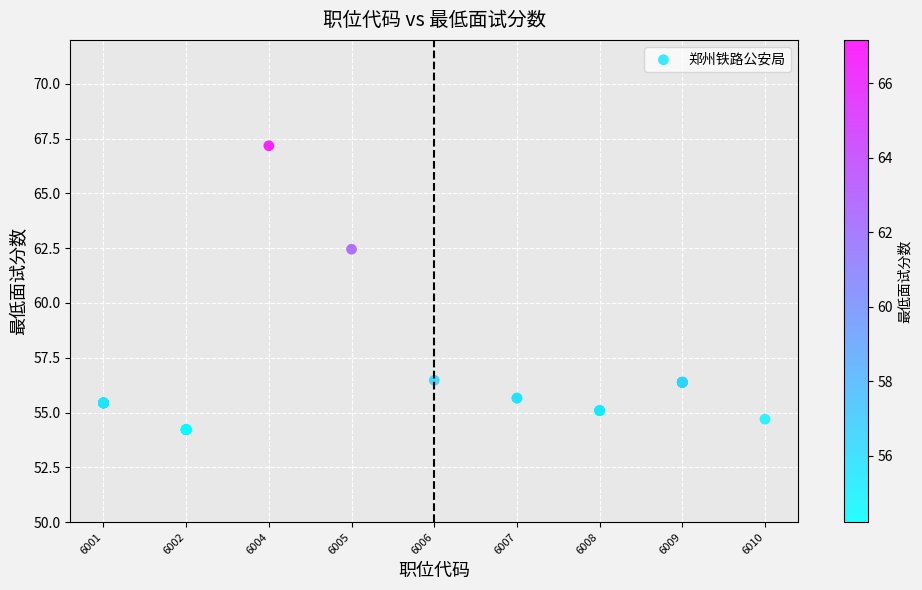

What Y value in the scatter plot is closest to 60?

62.5